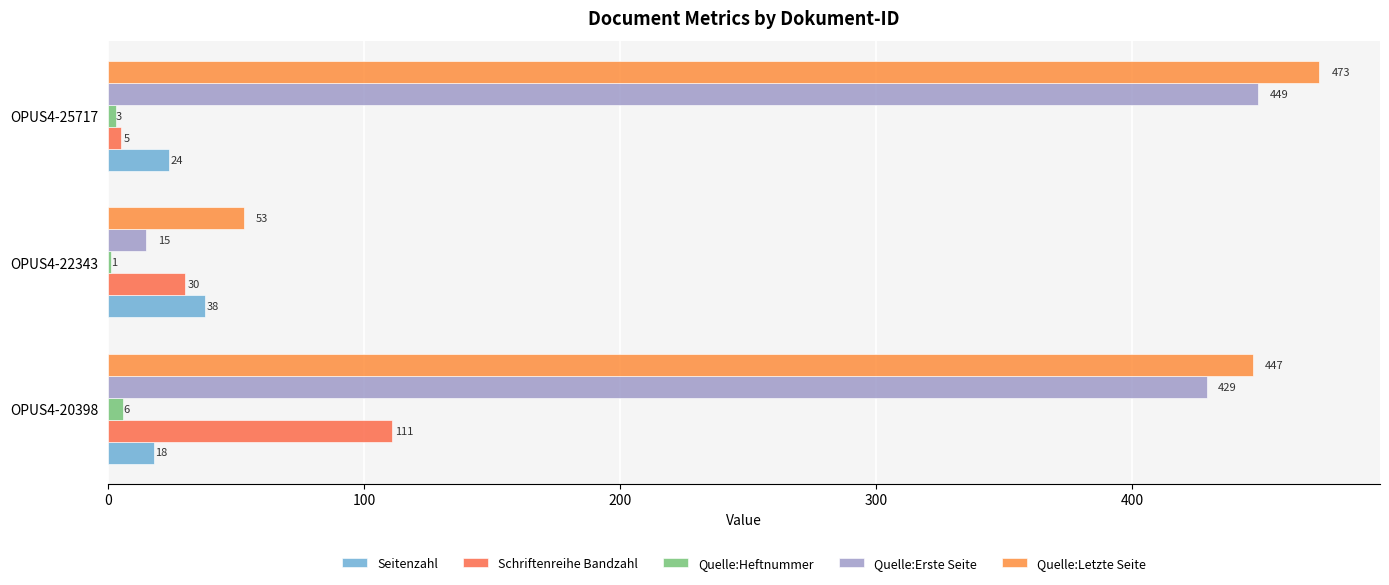

How many categories are shown in the chart?

3